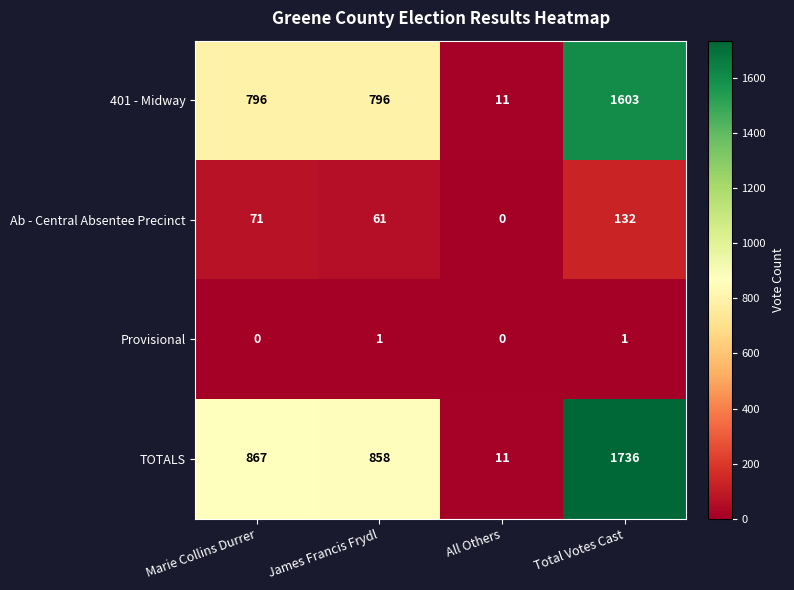

At how many categories does at least one series exceed 86?

3